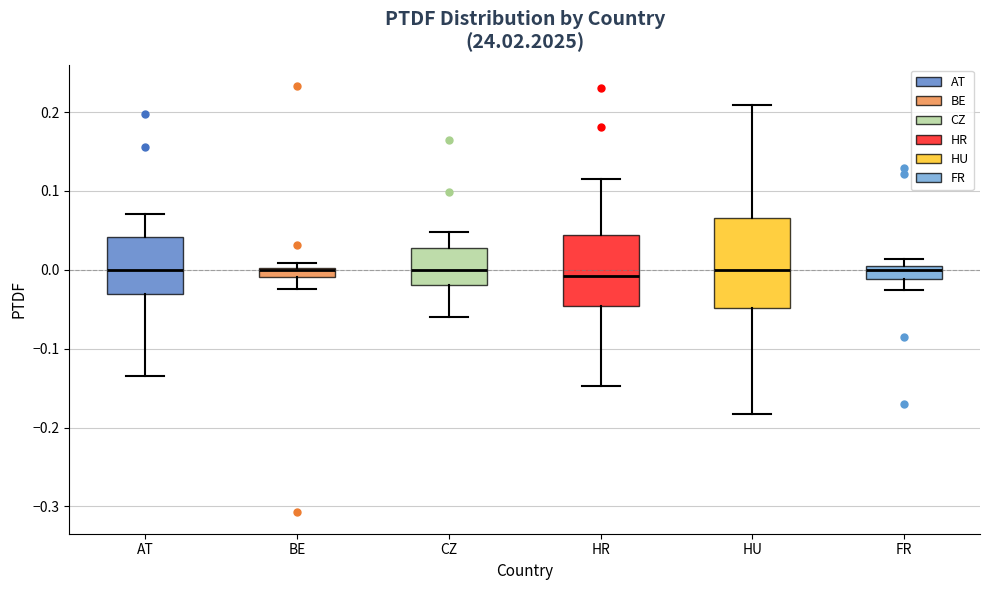

Comparing the boxes themselves (not the whiskers), which one is the tallest?

HU